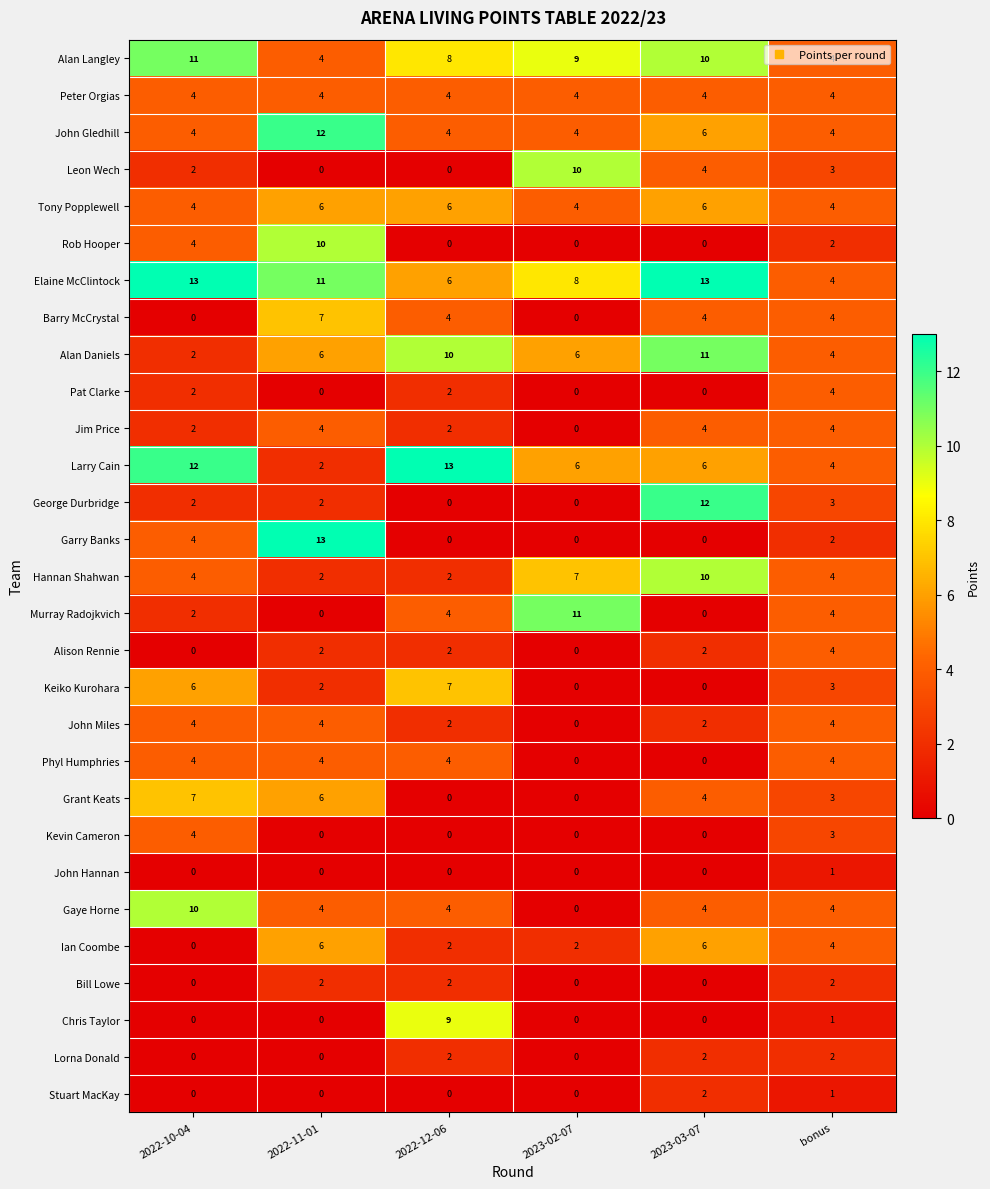

What is the highest value of the Kevin Cameron series?

4